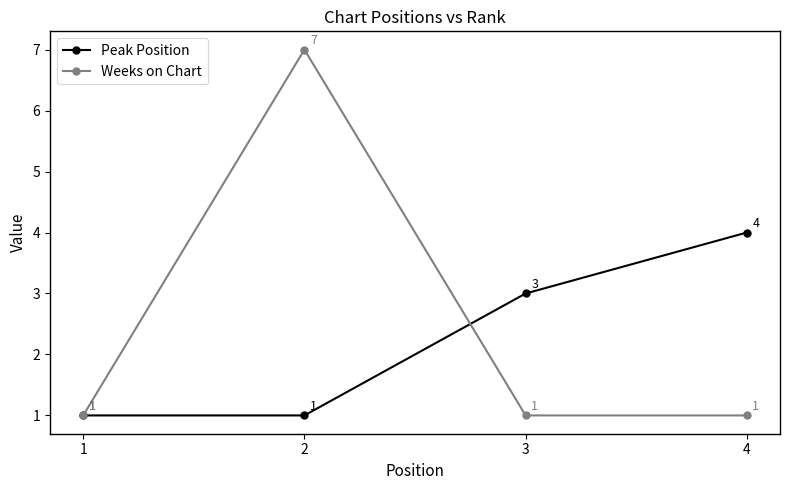

How many data points does each series have?

4